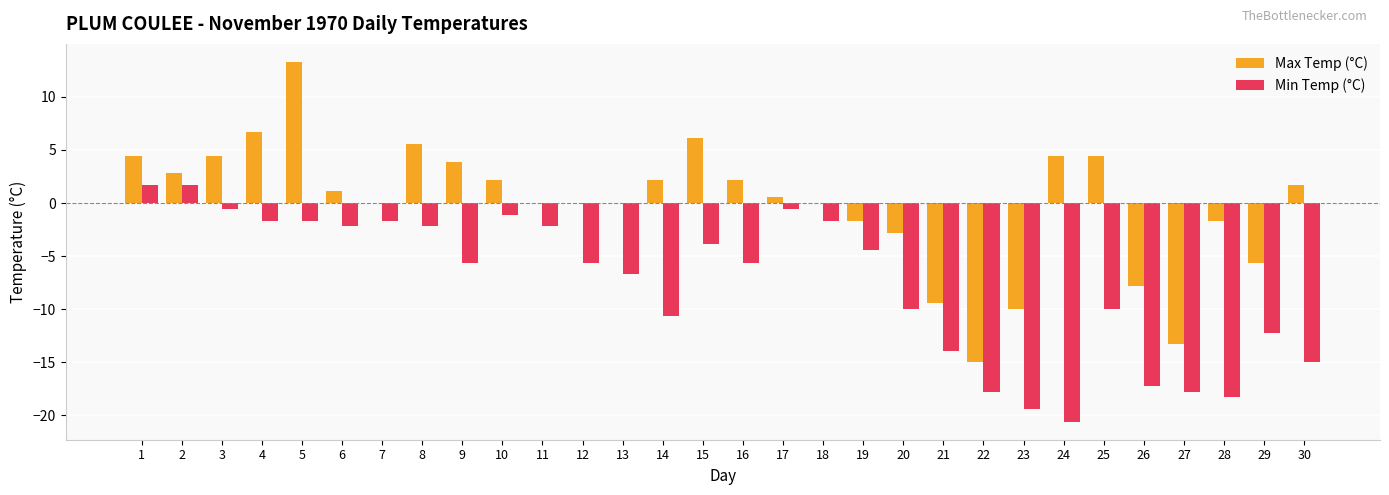

Is it true that Min Temp (°C) equals -4.6 at 26?

False